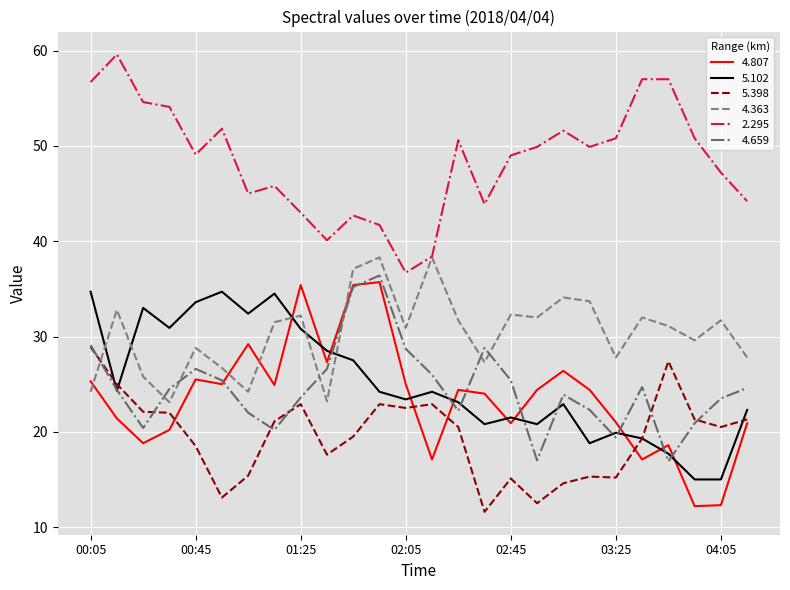

At how many categories does at least one series exceed 15?

26